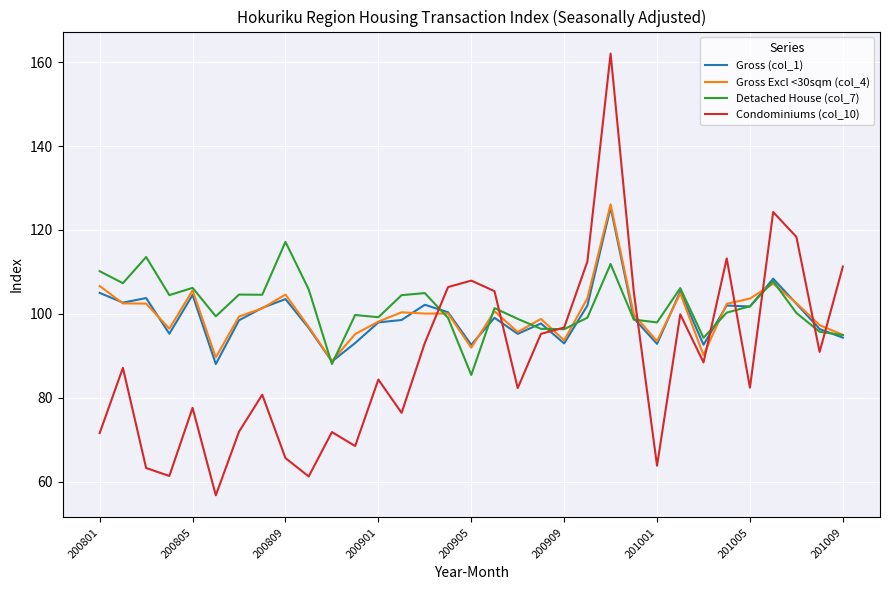

Which series has the widest spread of values?

Condominiums (col_10)